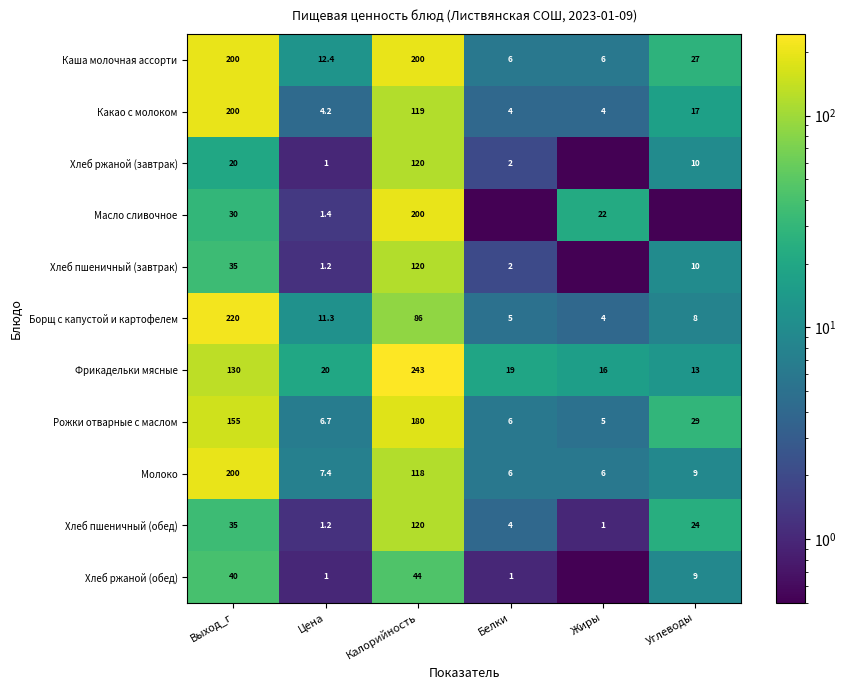

What is the sum of all Фрикадельки мясные values?

441.0